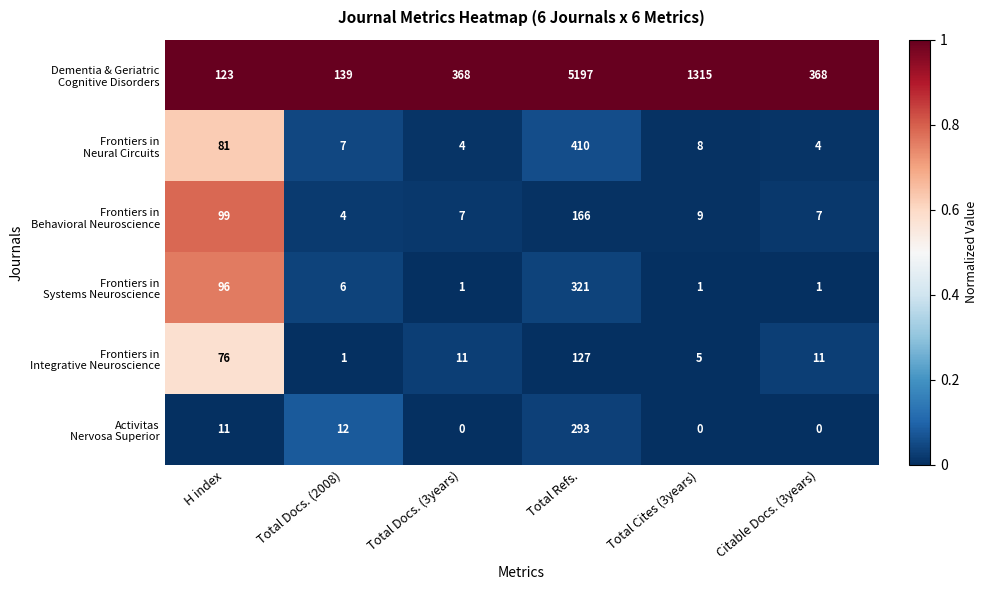

What is the difference between the highest and lowest values at Total Cites (3years)?

1315